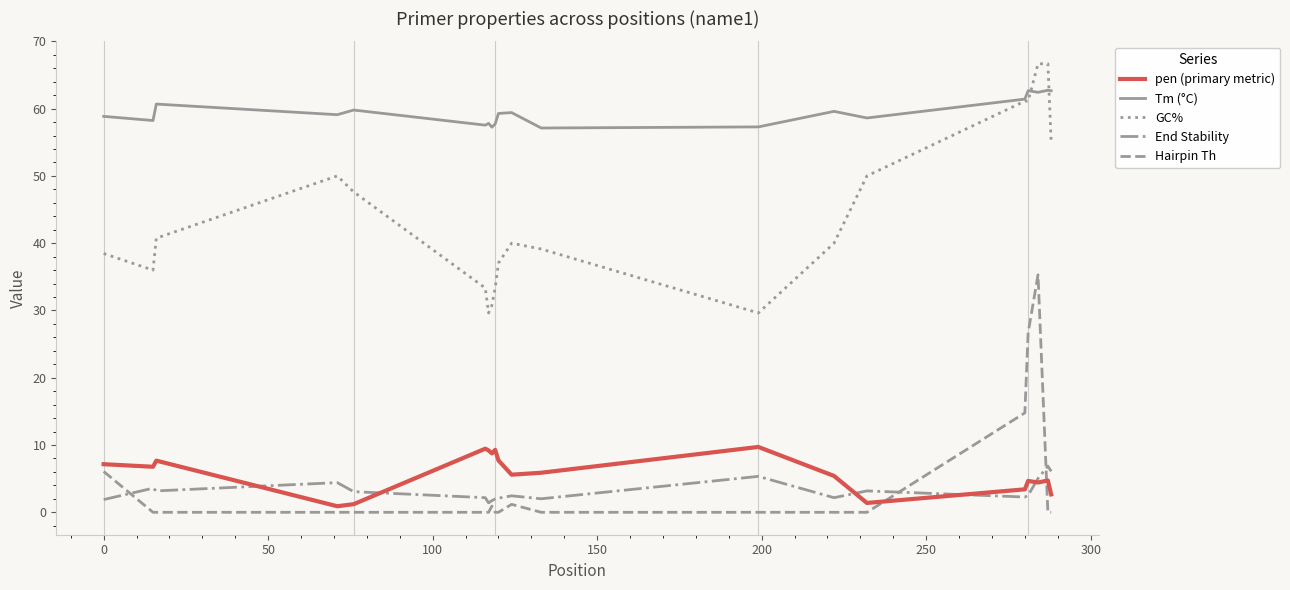

Which series has the largest total across all categories?

Tm (°C)